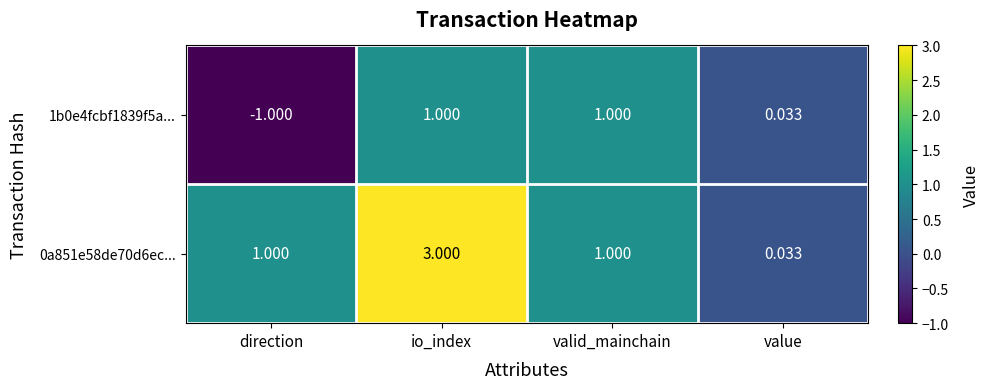

Which category has the highest value across all series?

io_index